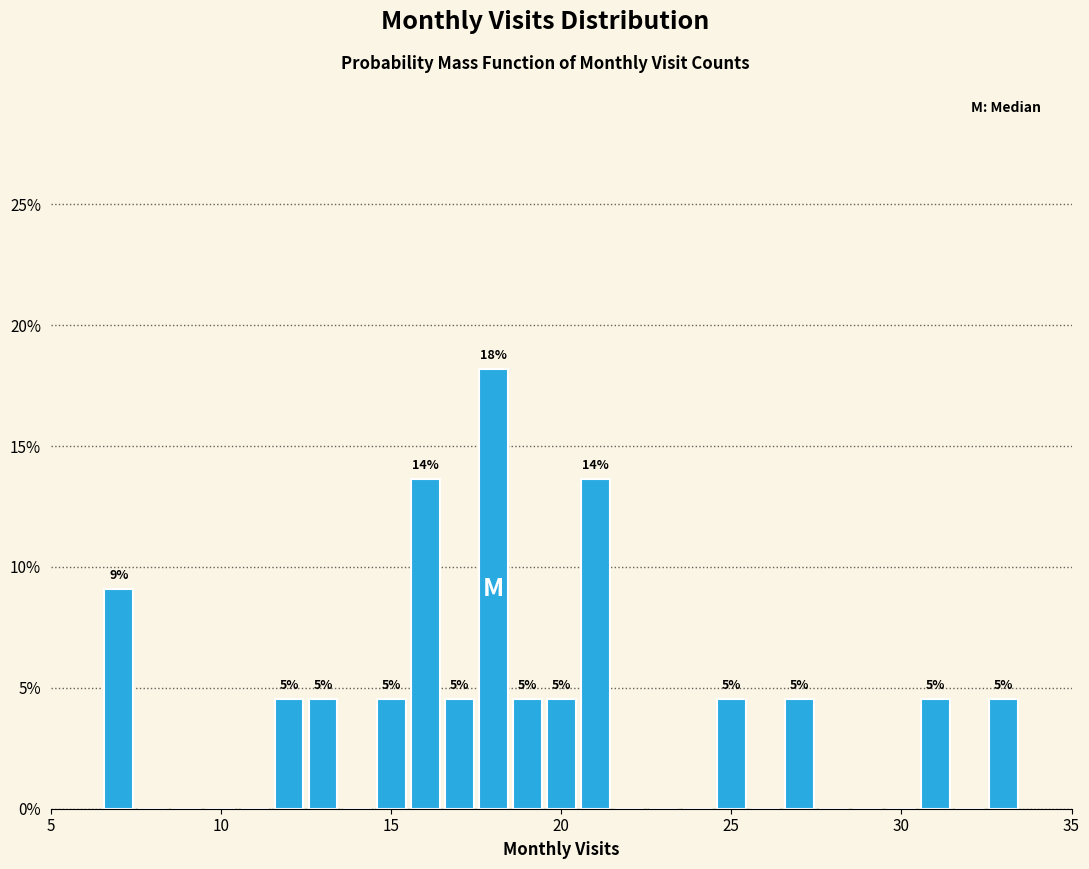

Read against the x-axis, roughly where is the centre of the tallest bar?

18.0